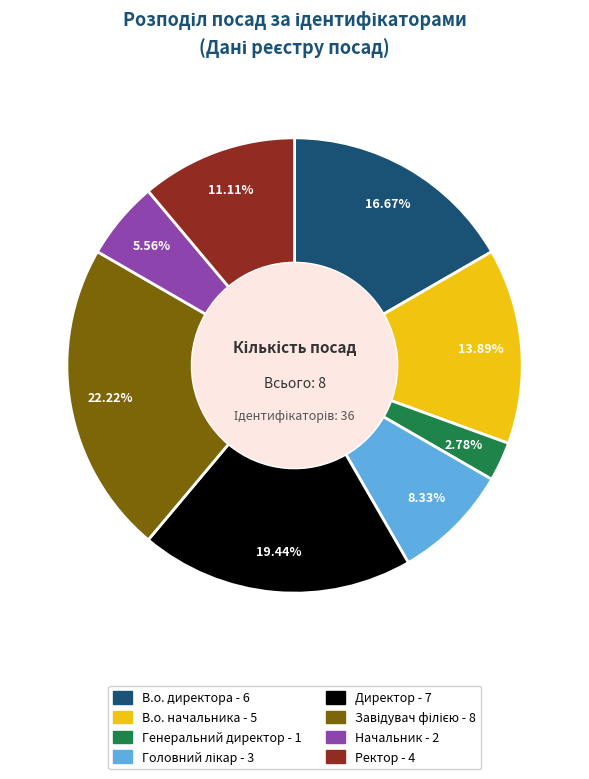

Does Генеральний директор account for over 50% of the chart?

No